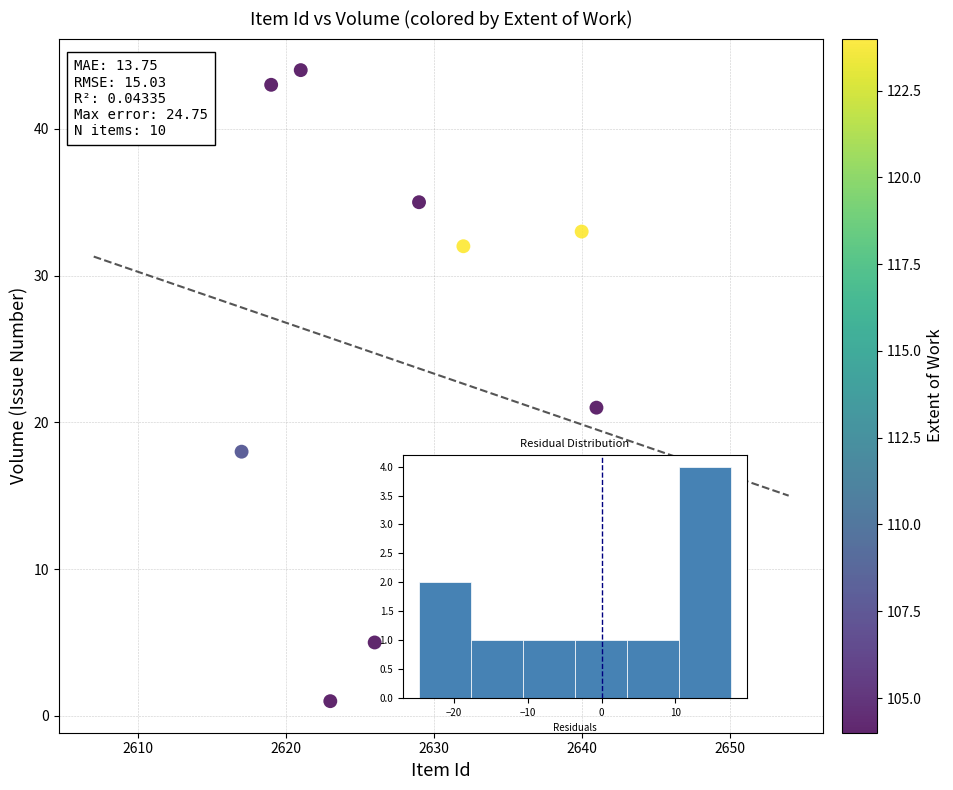

What Y value in the scatter plot is closest to 22?

21